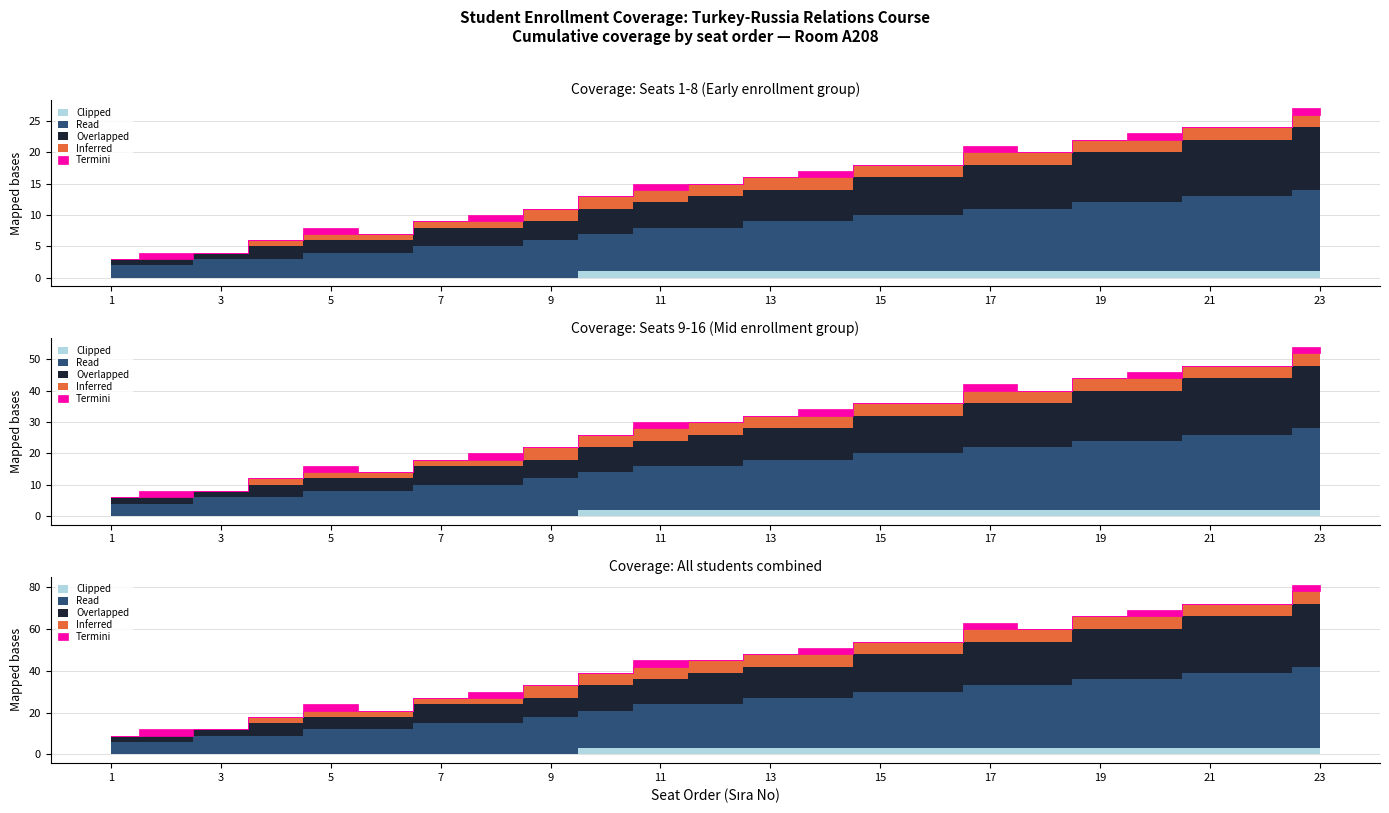

What is the sum of all Overlapped values?

111